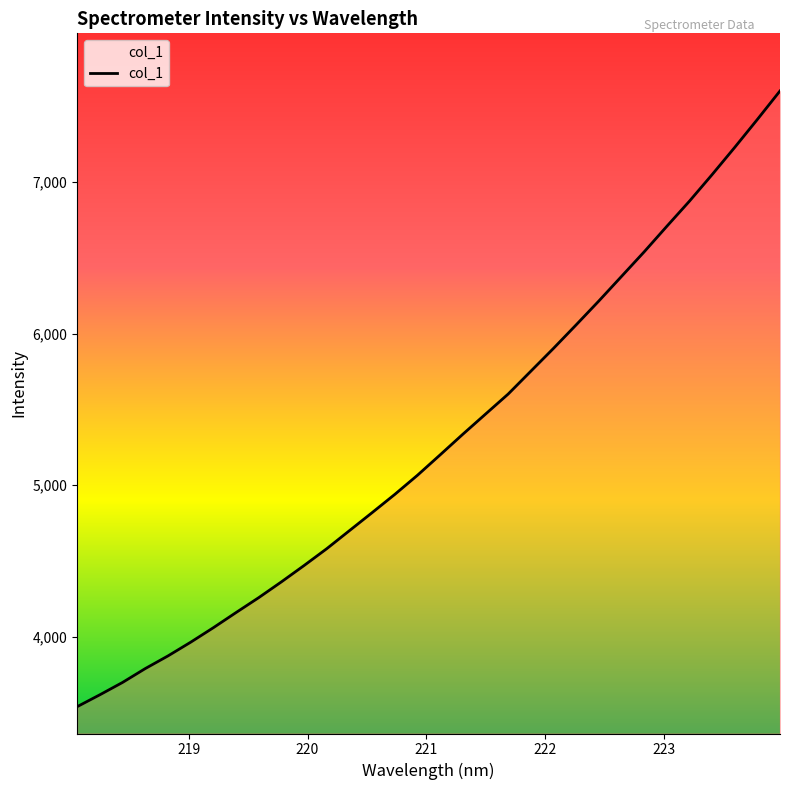

What is the average value?

5288.0